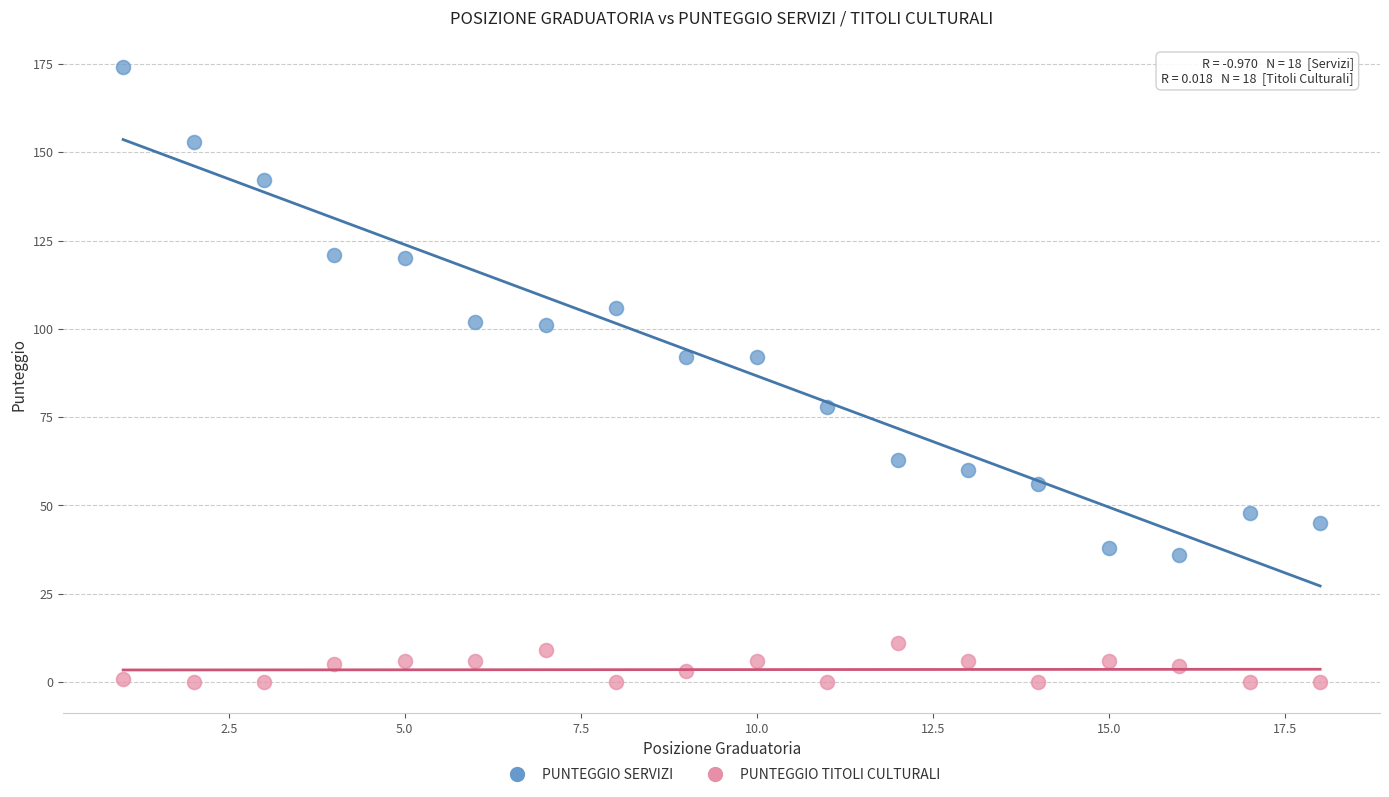

Which series reaches the maximum Y coordinate?

PUNTEGGIO SERVIZI